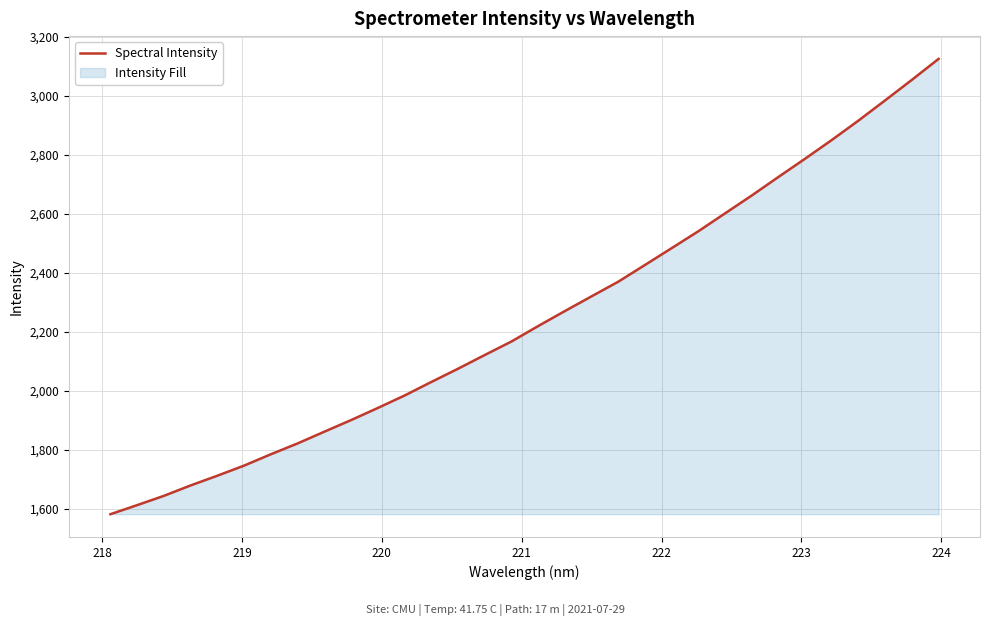

What is the minimum value shown in the chart?

1582.6